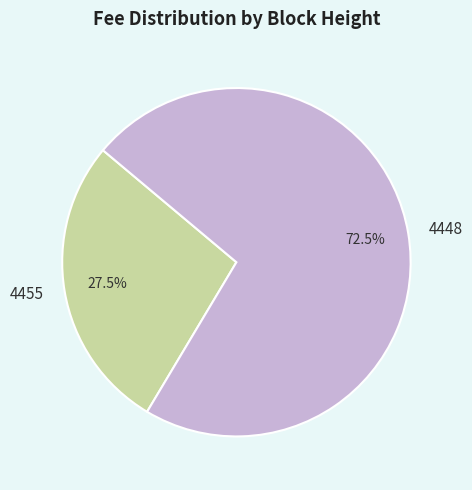

Rank the categories by value from highest to lowest.

4448, 4455